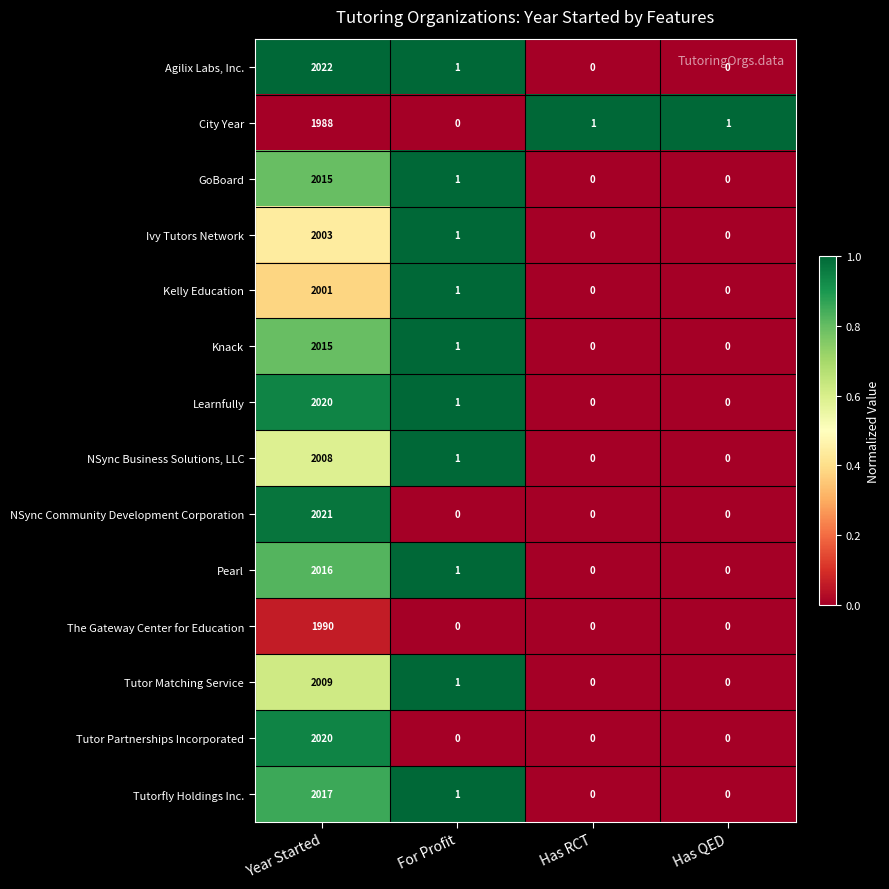

Which label corresponds to the largest value in the chart?

Year Started